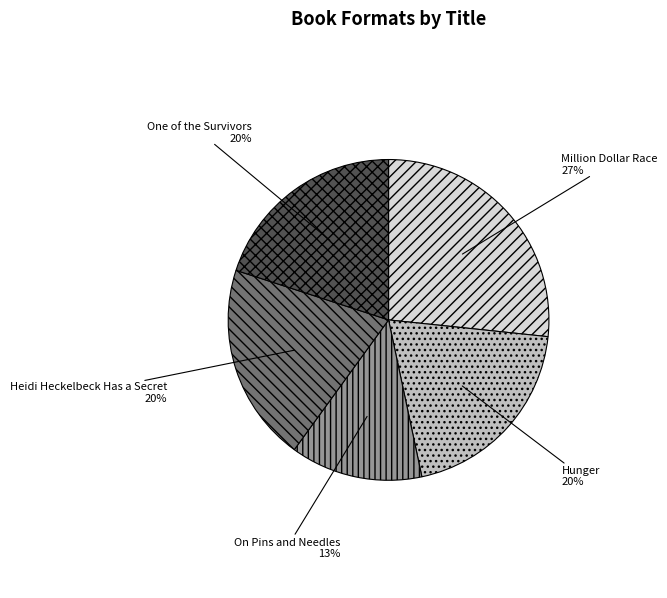

How many segments does this pie chart have?

5